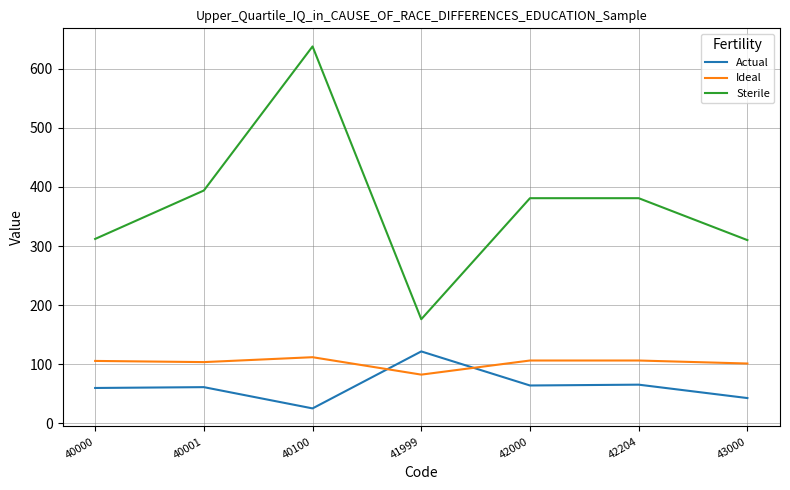

Between 40000 and 42204, which series saw the biggest shift?

Sterile